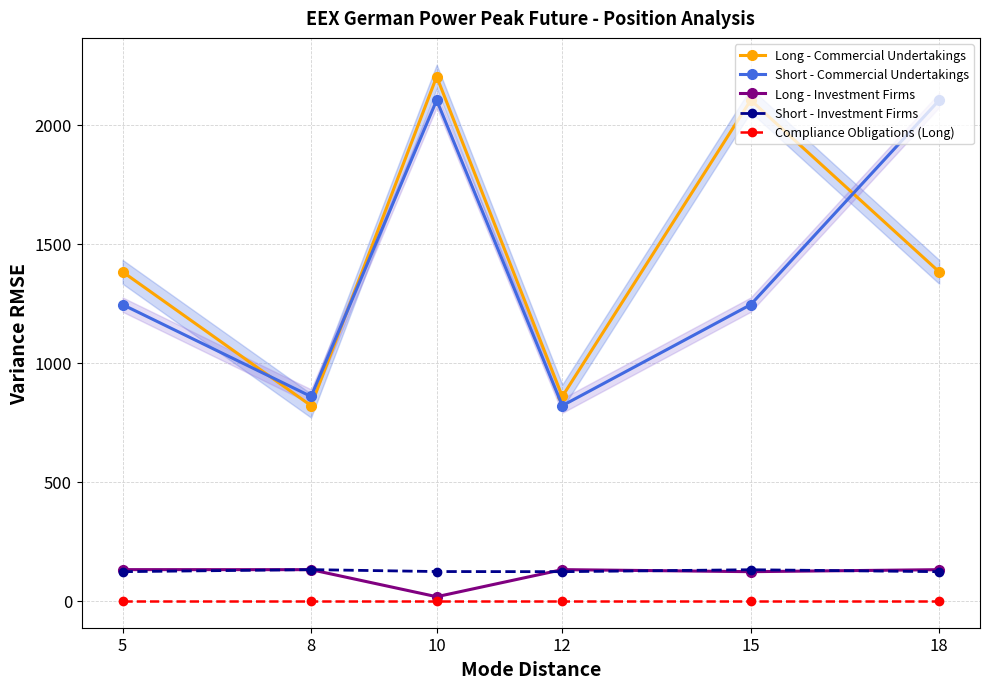

How many lines are shown in the chart?

5